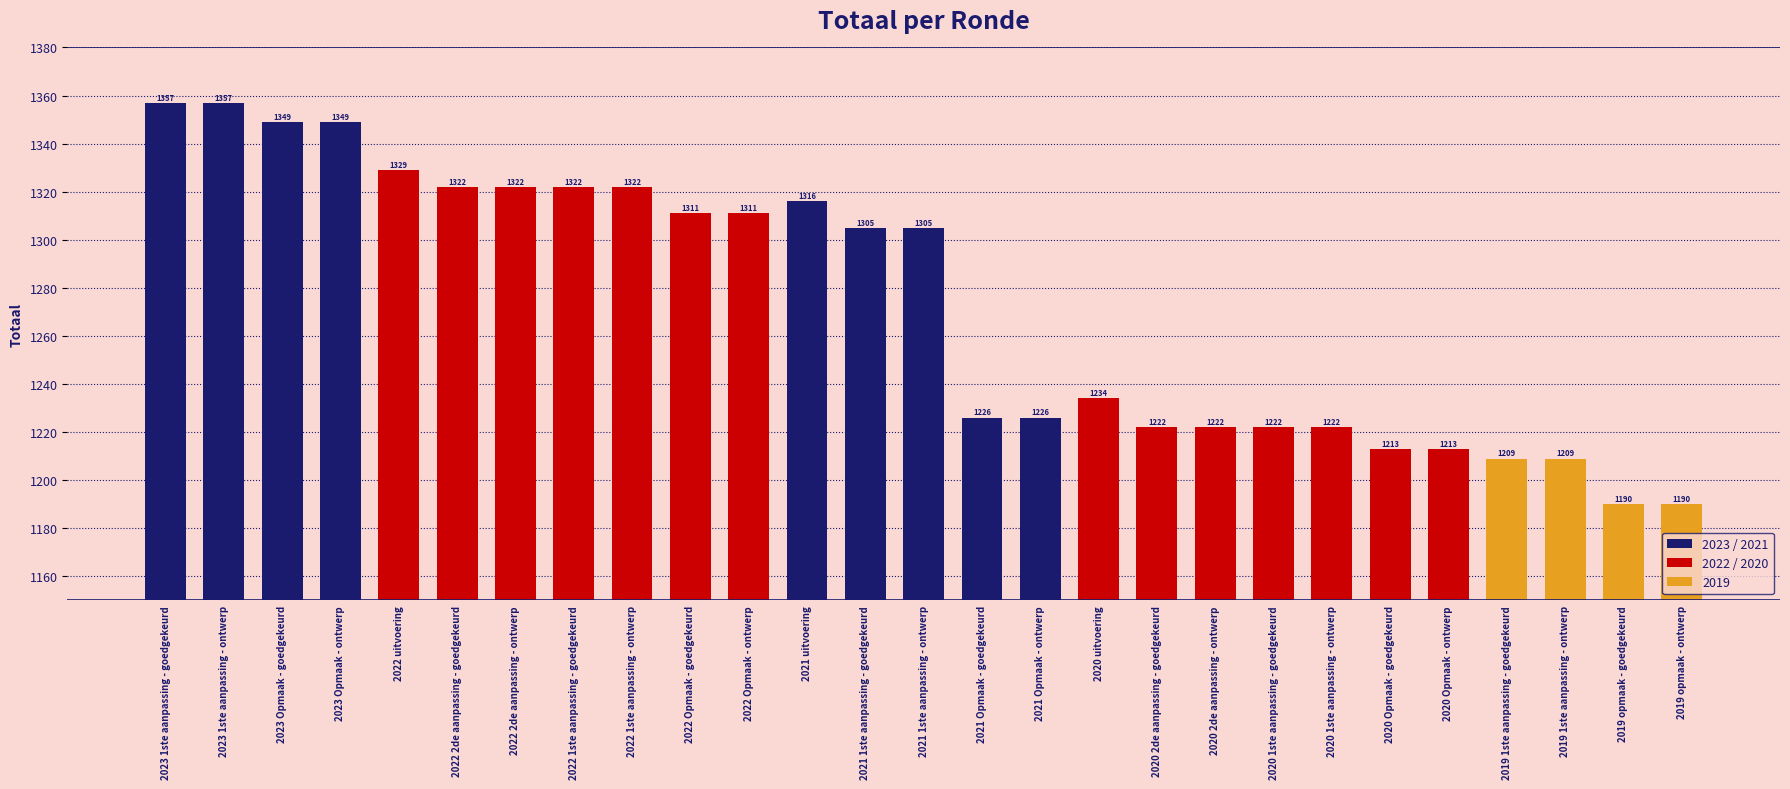

Reading right to left, list all the values displayed in this chart.

1190	1190	1209	1209	1213	1213	1222	1222	1222	1222	1234	1226	1226	1305	1305	1316	1311	1311	1322	1322	1322	1322	1329	1349	1349	1357	1357